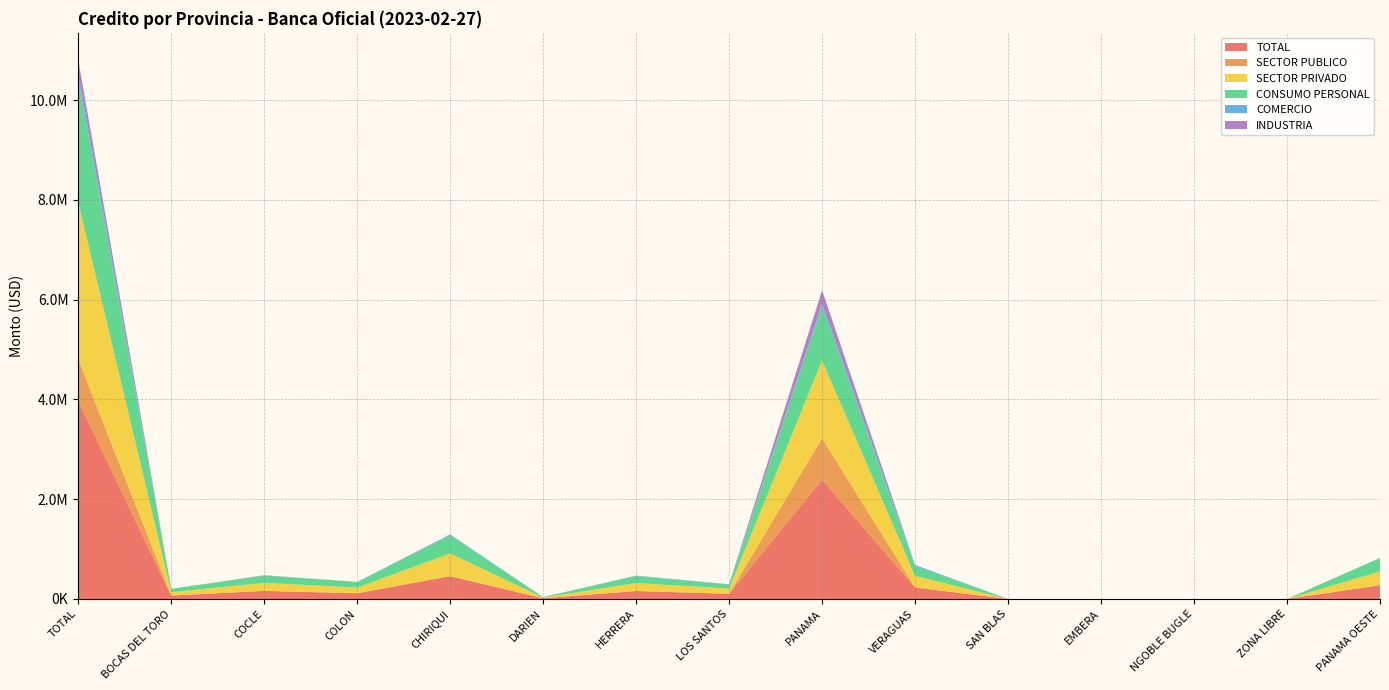

Reading left to right, extract all data points from this chart.

TOTAL: 3975550.1	68012.6	161646.9	114314.8	456631.1	13548.1	159332.3	103682.8	2391504.8	230968.0	0.0	0.0	0.0	0.0	275908.8
SECTOR PUBLICO: 828609.3	0.0	0.0	0.0	6.3	0.0	7.2	0.0	828595.9	0.0	0.0	0.0	0.0	0.0	0.0
SECTOR PRIVADO: 3146940.9	68012.6	161646.9	114314.8	456624.8	13548.1	159325.2	103682.8	1562909.0	230968.0	0.0	0.0	0.0	0.0	275908.8
CONSUMO PERSONAL: 2464630.4	66158.8	146270.9	113750.2	356554.1	10010.4	142992.5	81470.2	1081853.7	195026.9	0.0	0.0	0.0	0.0	270542.7
COMERCIO: 120185.5	476.1	5292.0	380.9	23009.7	997.9	6390.5	6210.4	53812.3	23172.1	0.0	0.0	0.0	0.0	443.6
INDUSTRIA: 272457.7	0.0	1032.0	37.9	105.5	0.0	310.7	0.0	269534.2	1437.4	0.0	0.0	0.0	0.0	0.0